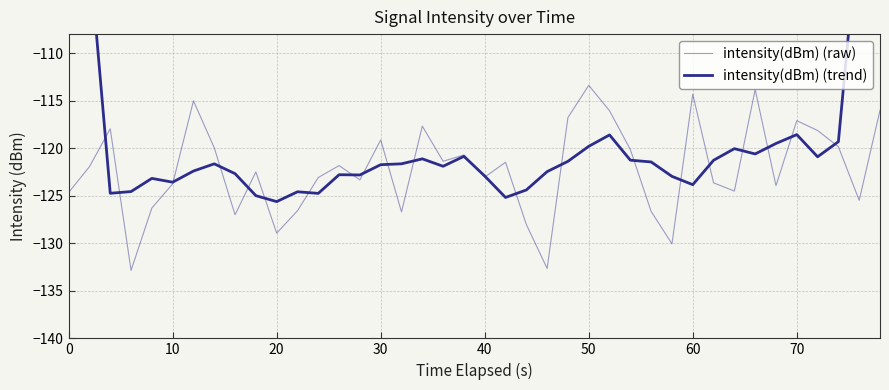

After their last crossing, which series has the higher values: intensity(dBm) (trend) or intensity(dBm) (raw)?

intensity(dBm) (trend)